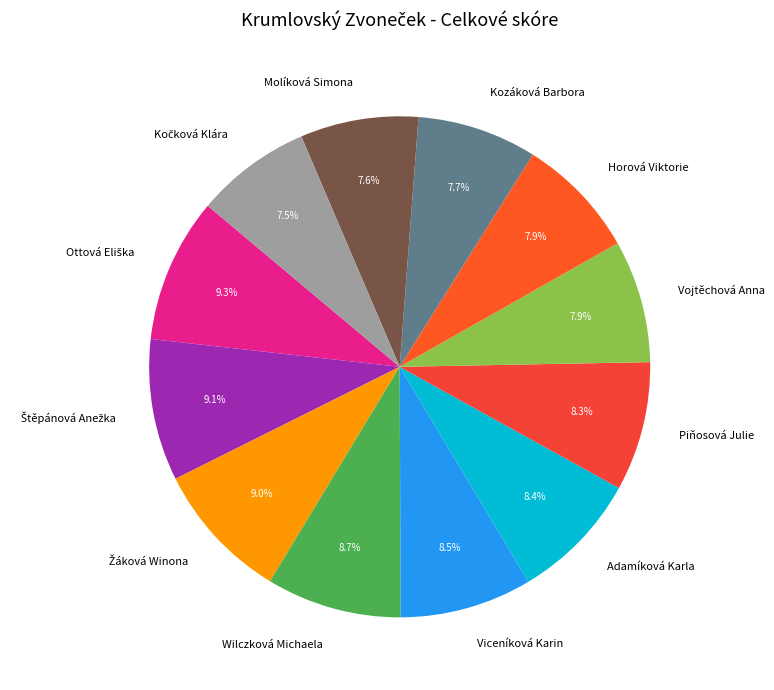

Which has a higher value, Kozáková Barbora or Adamíková Karla?

Adamíková Karla